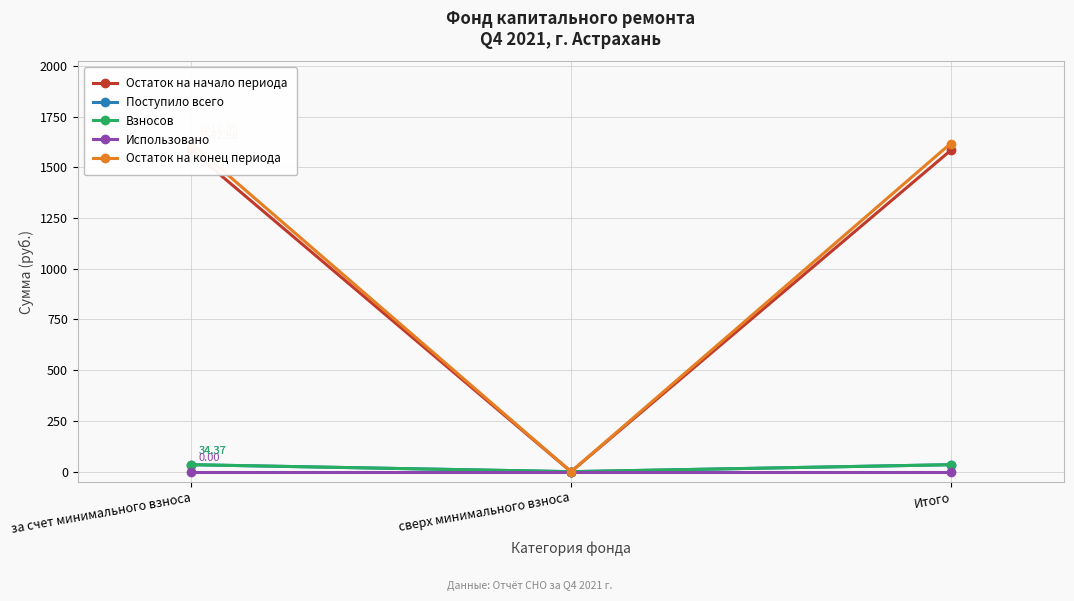

Does the chart display data point markers on the line(s)?

Yes